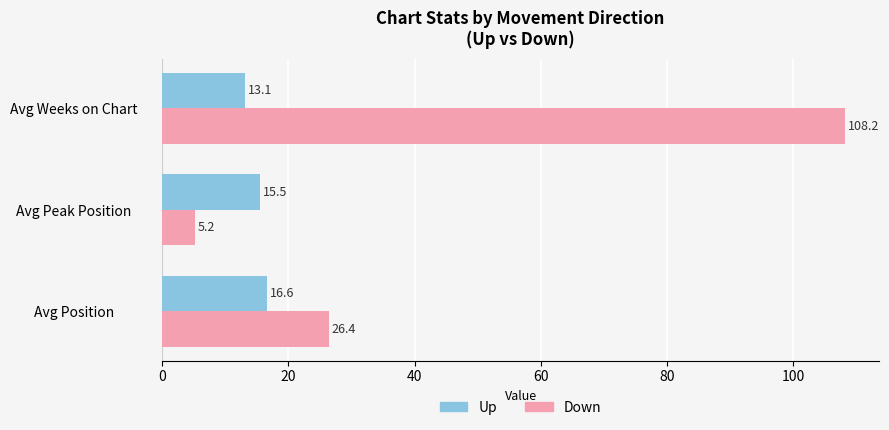

Between Avg Peak Position and Avg Weeks on Chart, which series saw the biggest shift?

Down